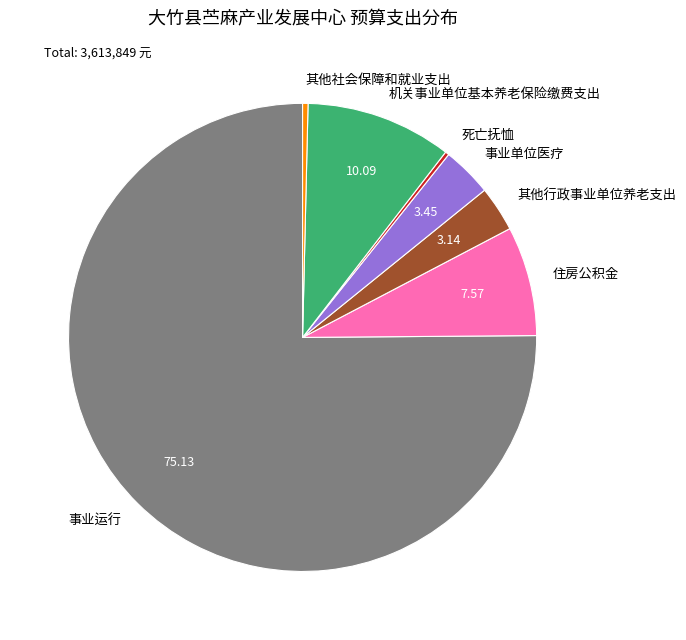

Does any single category account for the majority?

Yes